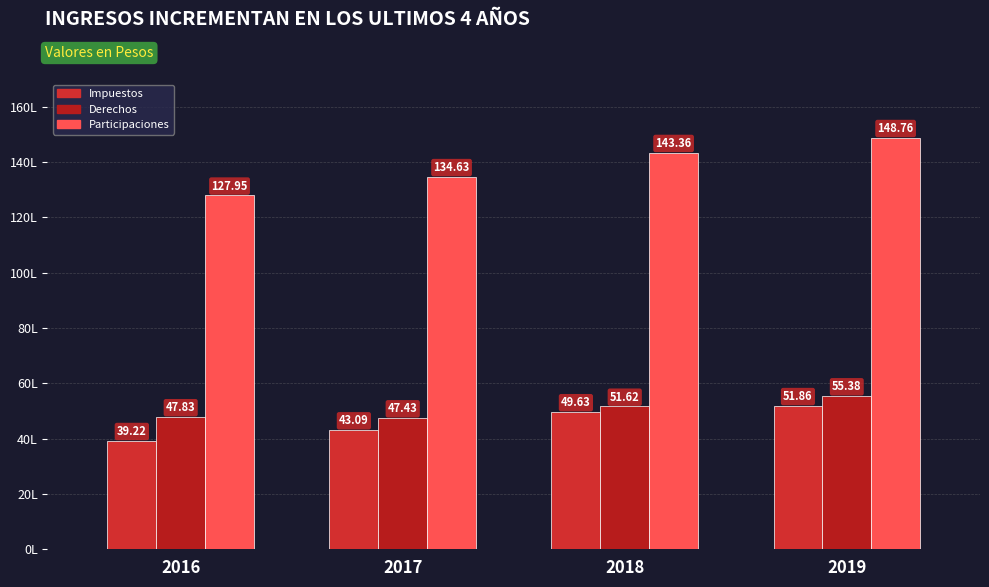

Reading left to right, extract all data points from this chart.

Impuestos: 2016=392232915	2017=430902448	2018=496346733	2019=518550192
Derechos: 2016=478284348	2017=474281463	2018=516245150	2019=553843767
Participaciones: 2016=1279476201	2017=1346281333	2018=1433560626	2019=1487600700